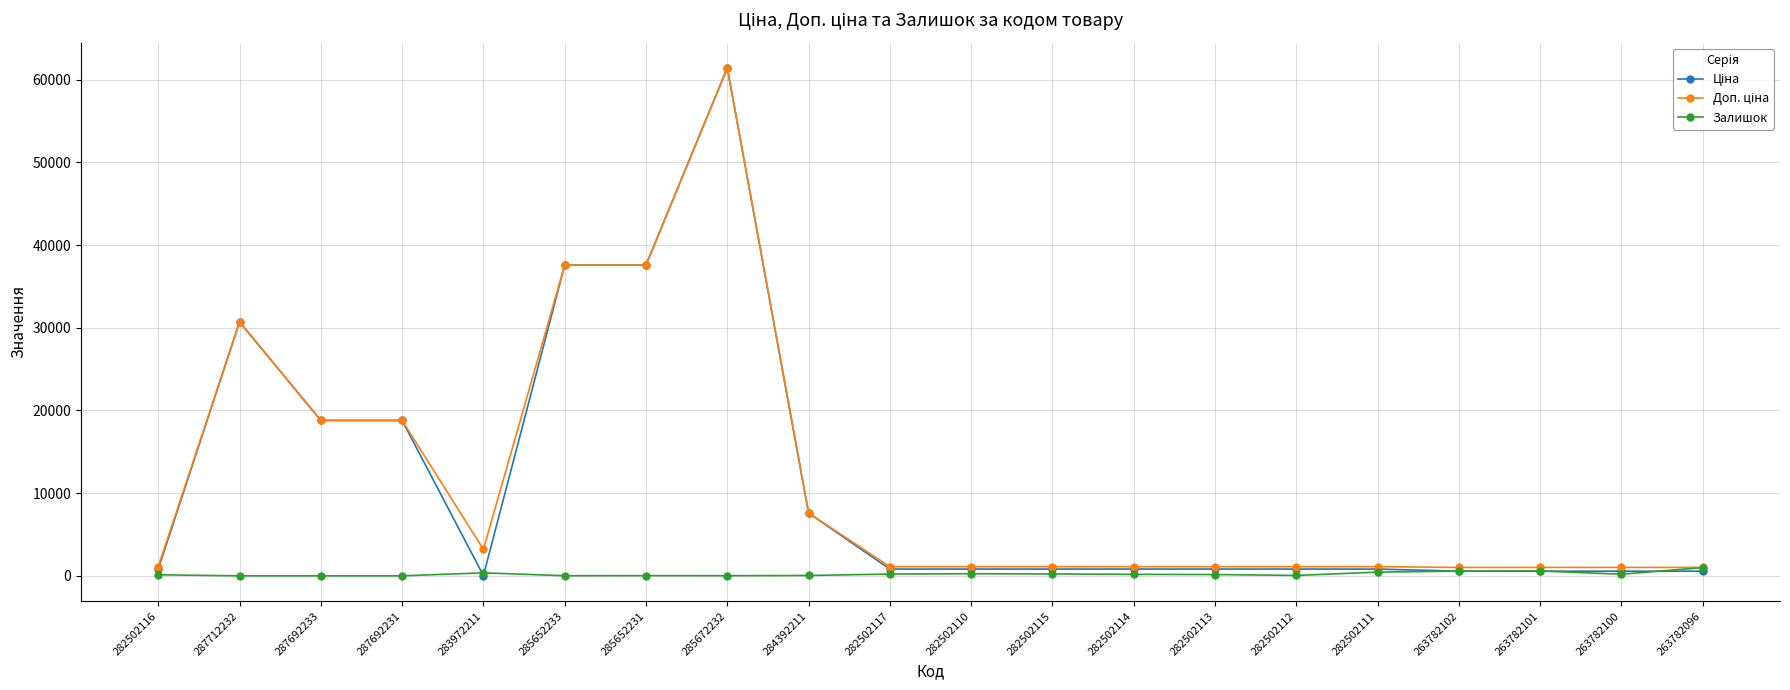

Which label corresponds to the largest value in the chart?

285672232